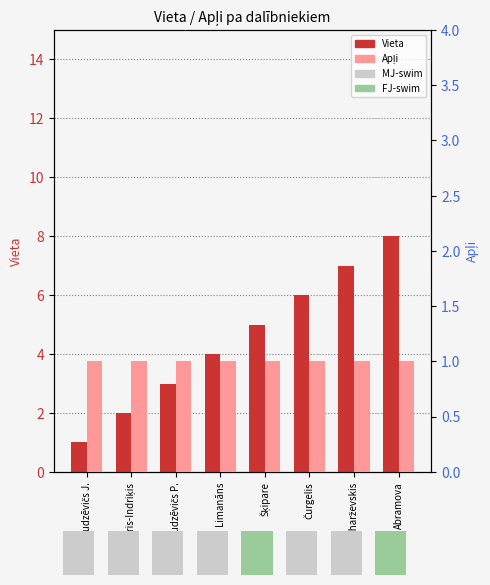

At how many categories does at least one series exceed 2?

6